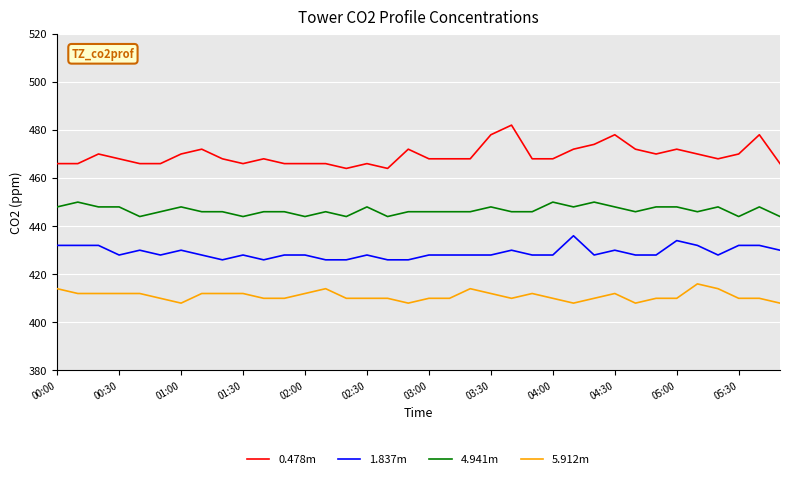

What is the lowest value of the 1.837m series?

426